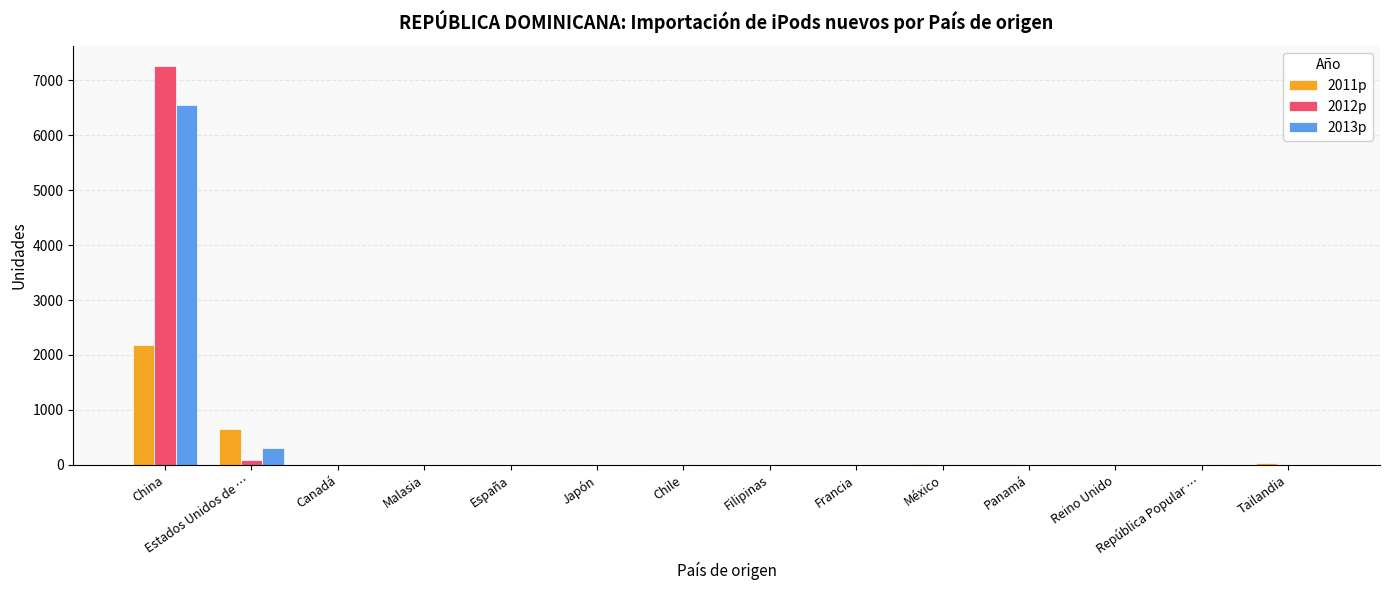

At which category is the sum across all series the highest?

China